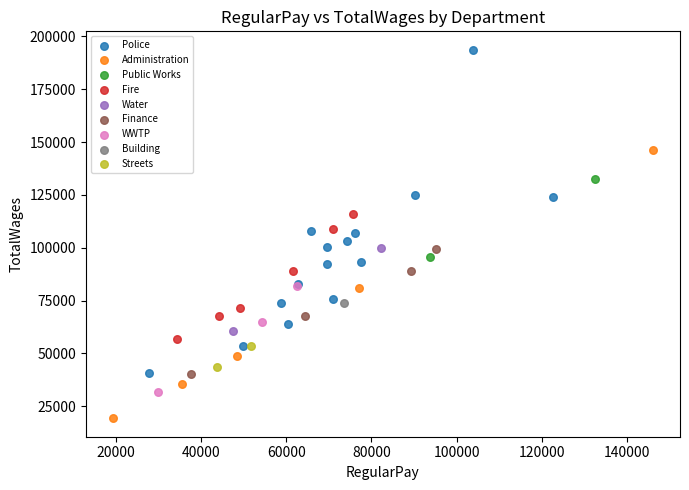

What are all the series names shown in the legend?

Police, Administration, Public Works, Fire, Water, Finance, WWTP, Building, Streets